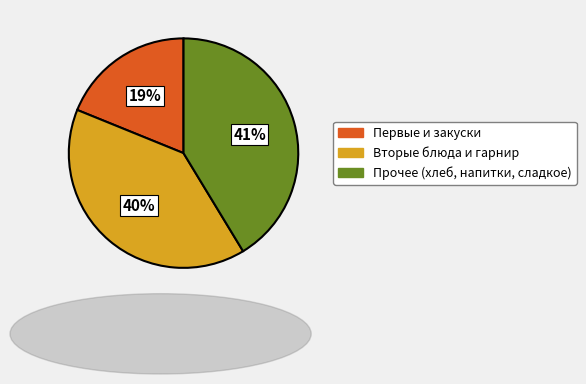

How many slices are in this pie chart?

3